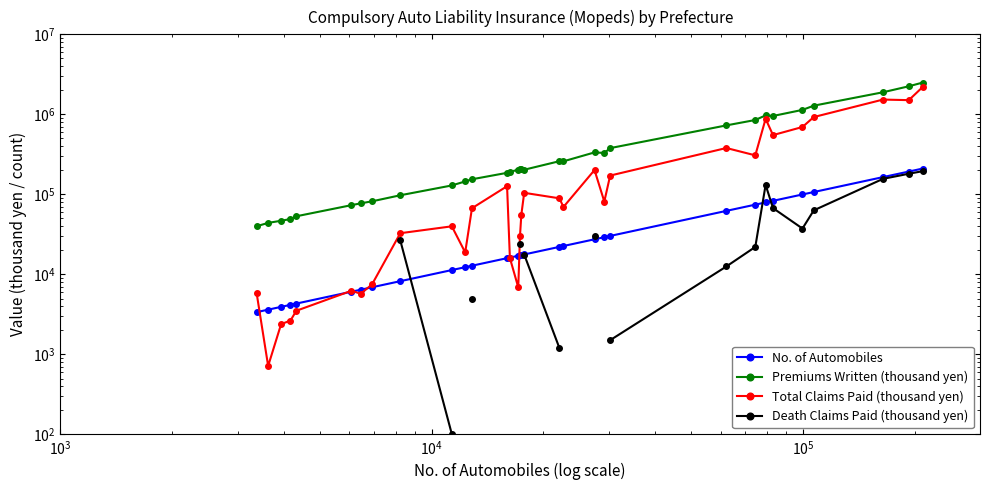

True or false: Total Claims Paid (thousand yen) and Premiums Written (thousand yen) cross at least once.

False